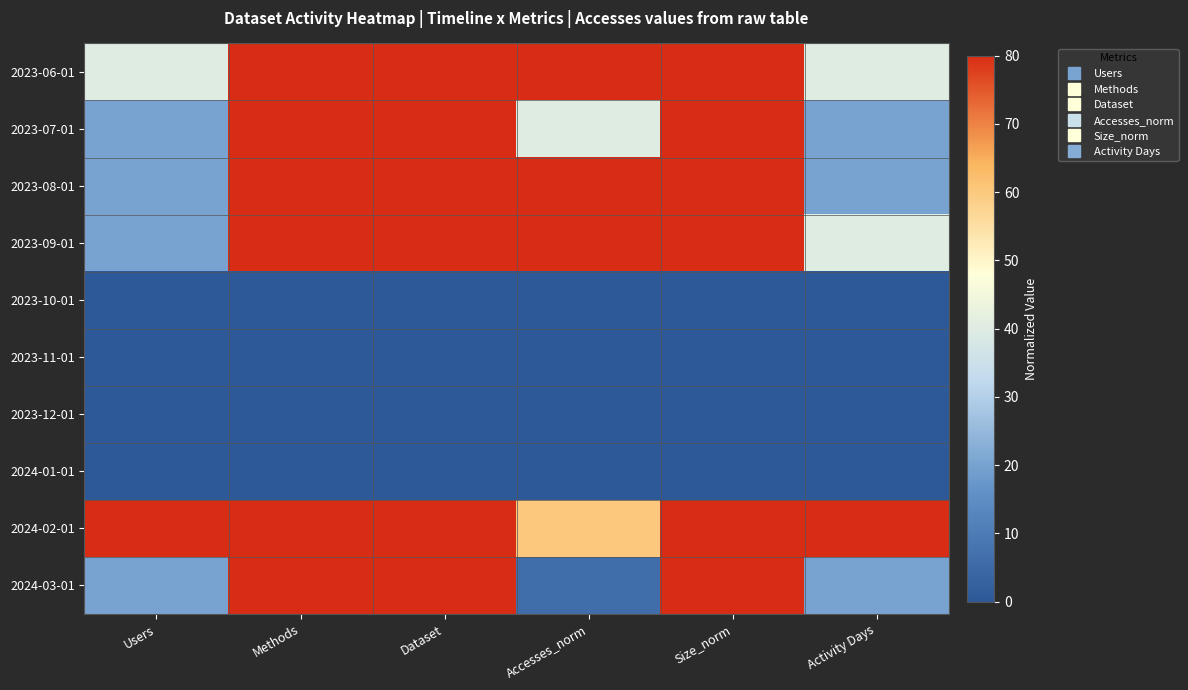

At which category does the chart reach its minimum across all series?

Users